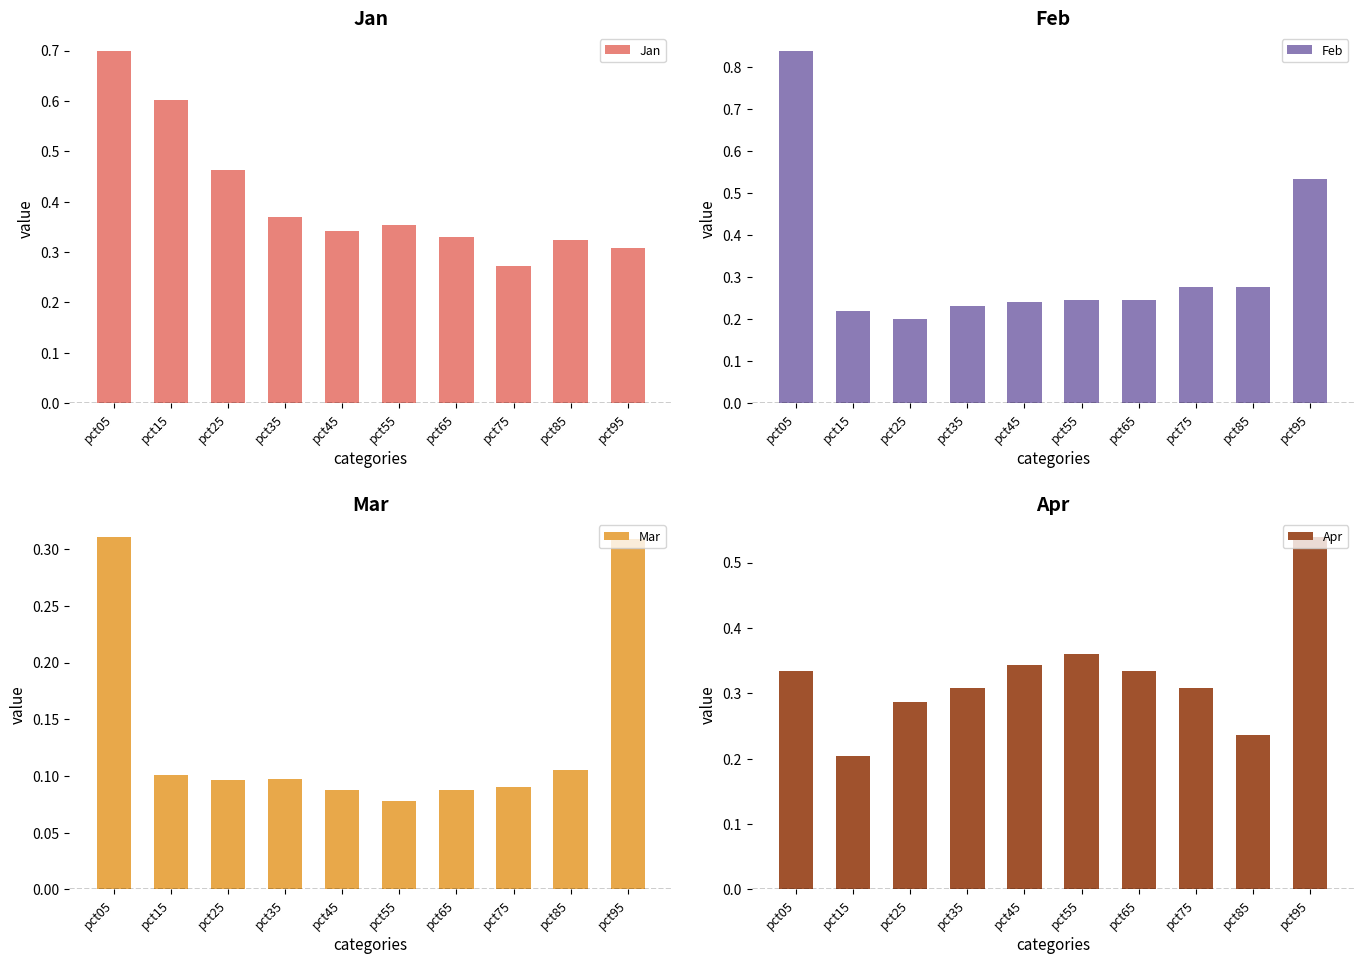

Which series changed the most between pct15 and pct65?

Jan